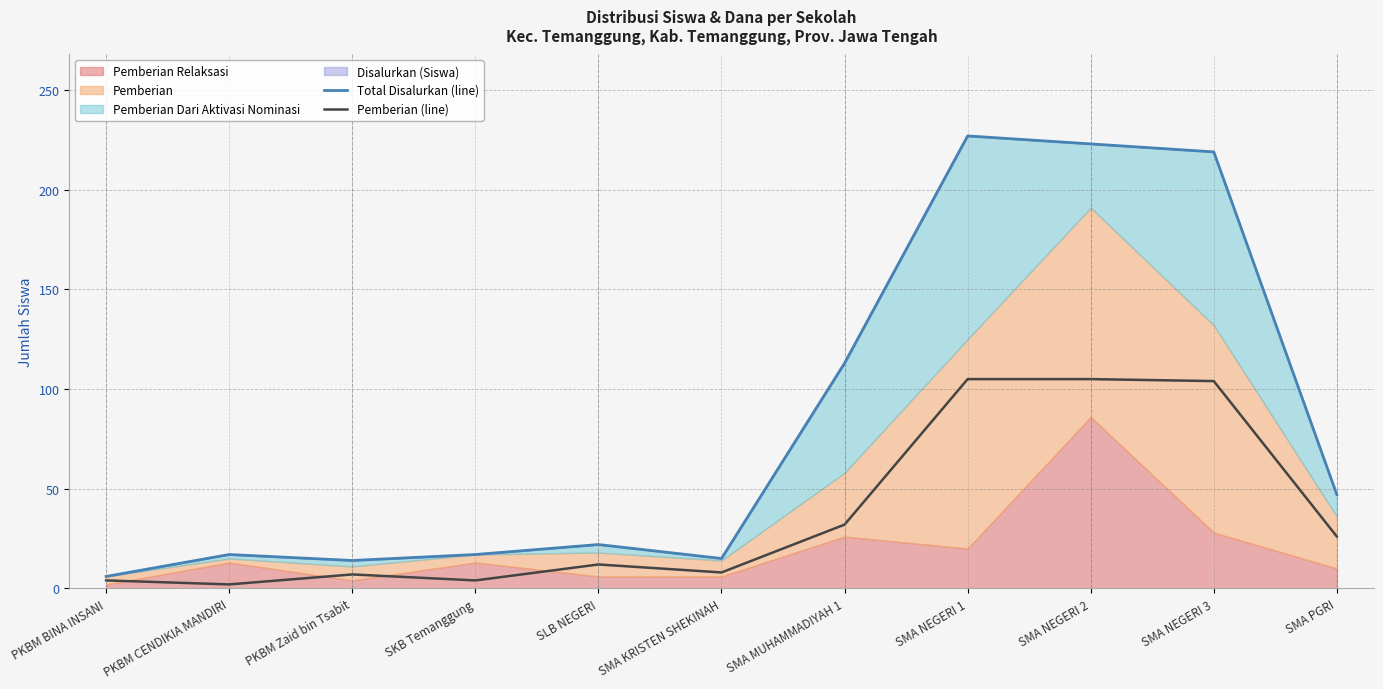

At which category does Pemberian (line) reach its first local peak?

PKBM Zaid bin Tsabit